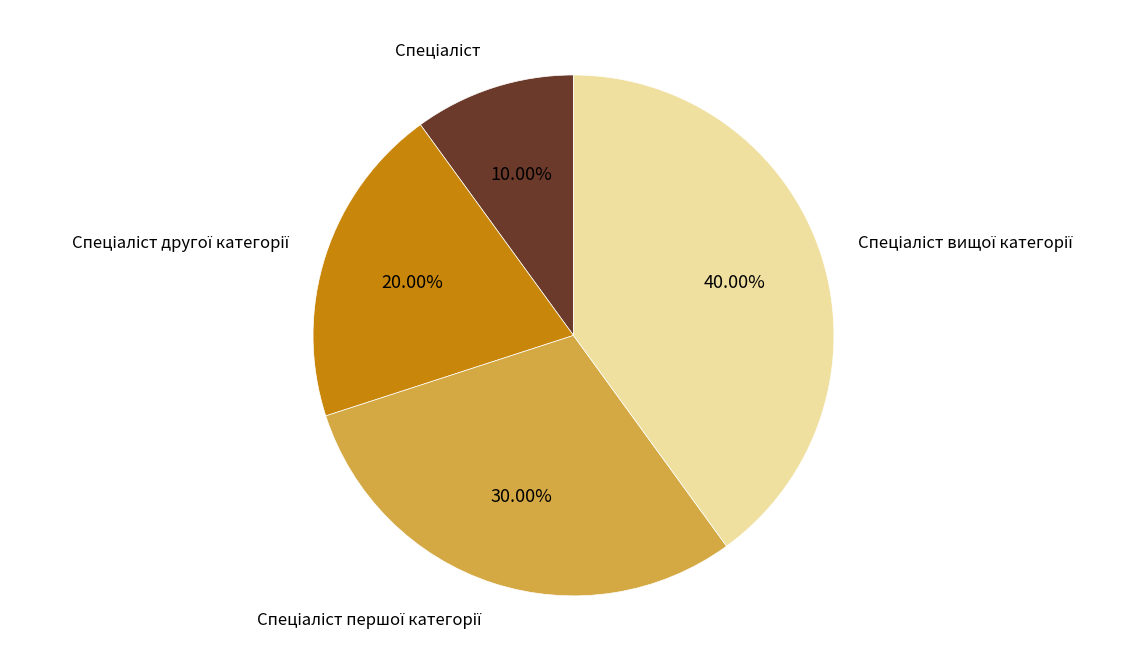

To the nearest percent, what is the difference between the largest and smallest slice percentages?

30%